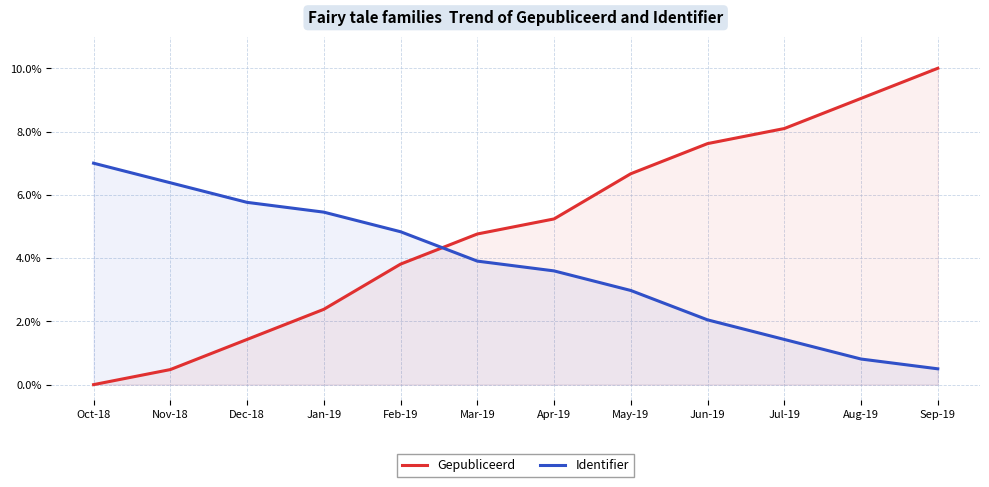

Reading right to left, what are all the values shown in this chart?

Gepubliceerd: 10.0	9.0	8.1	7.6	6.7	5.2	4.8	3.8	2.4	1.4	0.5	0.0
Identifier: 0.5	0.8	1.4	2.0	3.0	3.6	3.9	4.8	5.5	5.8	6.4	7.0